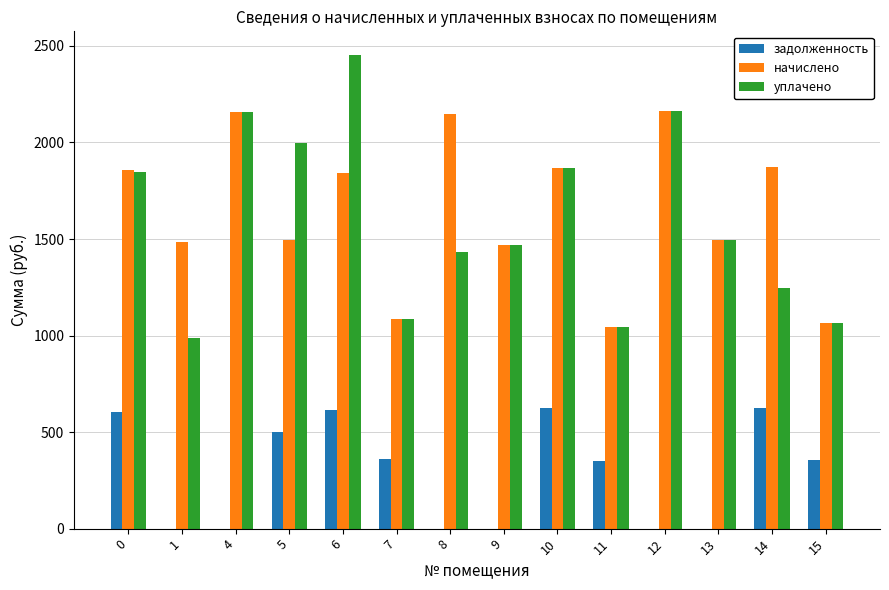

What is the sum of the задолженность values at 5 and 7?

861.5